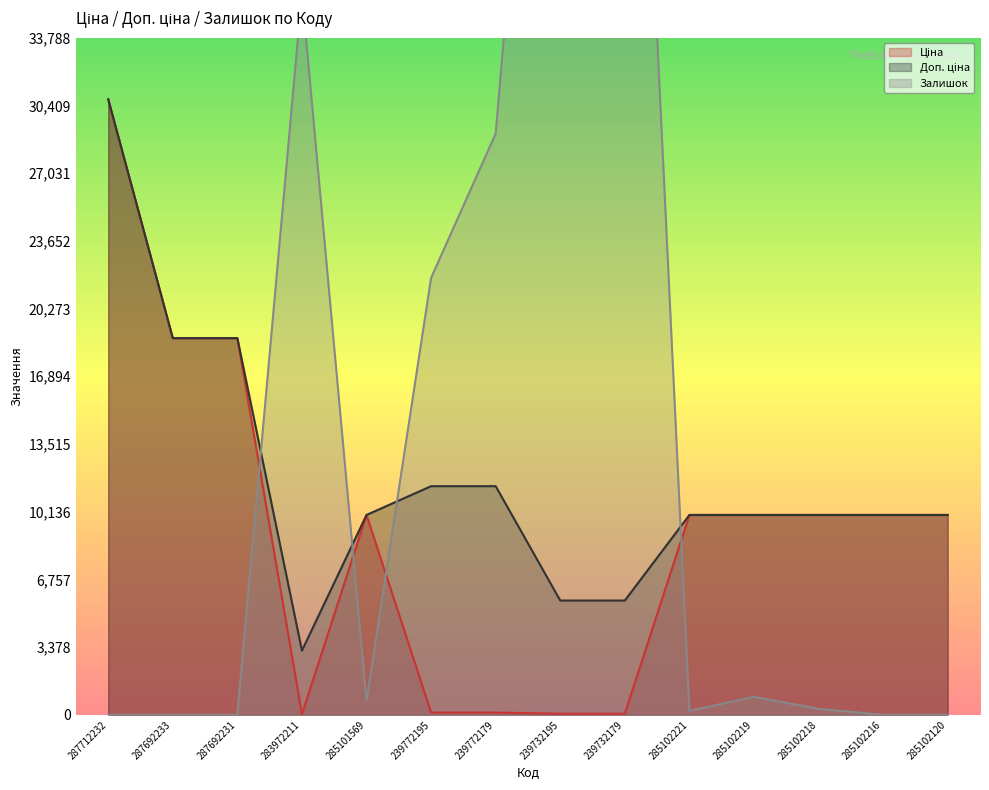

The Доп. ціна series shows 9975.0 at 285102219. True or false?

True